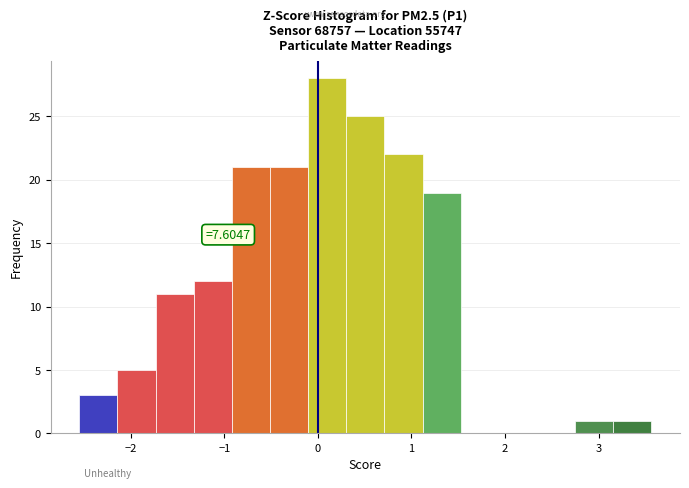

Over which range of the x-axis is the bar tallest?

-0.1 to 0.3